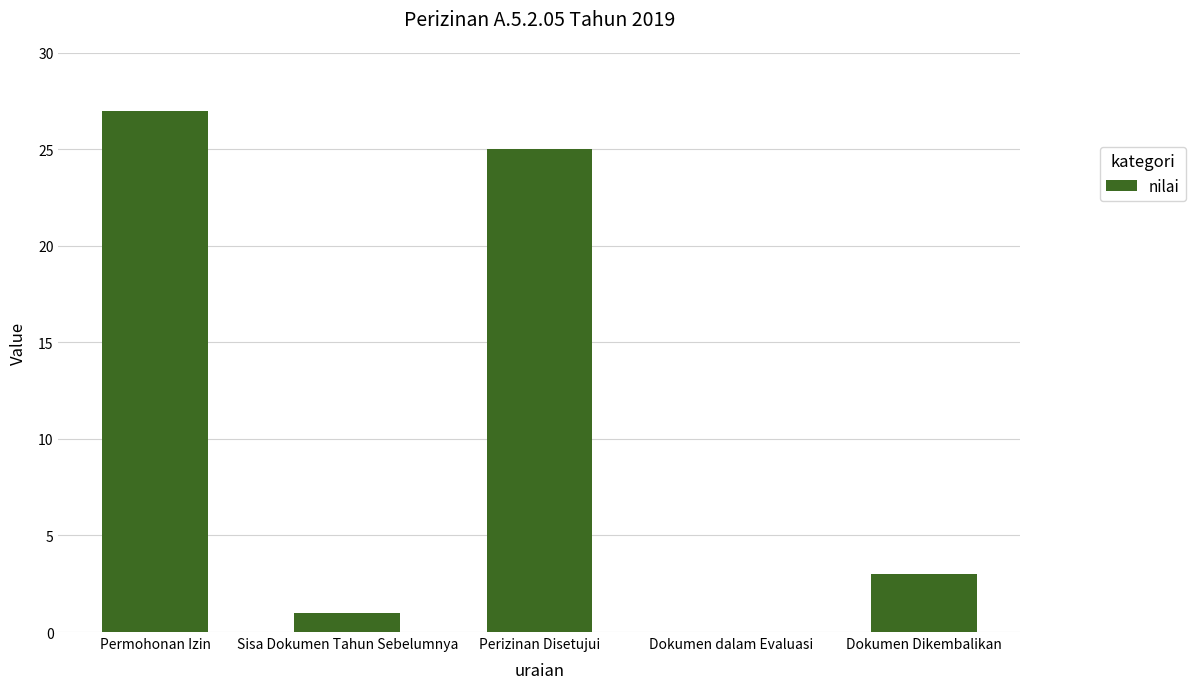

Where is the data nearest to the value 13?

Dokumen Dikembalikan